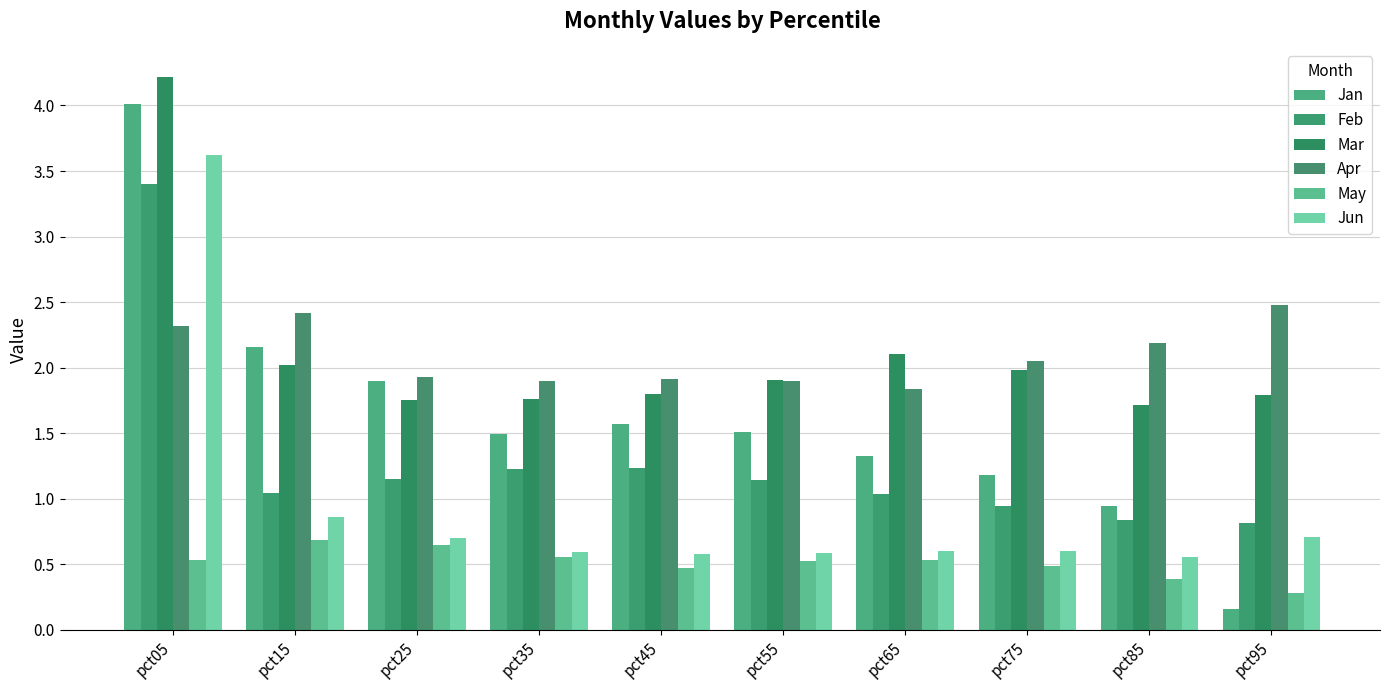

Which label corresponds to the largest value in the chart?

pct05